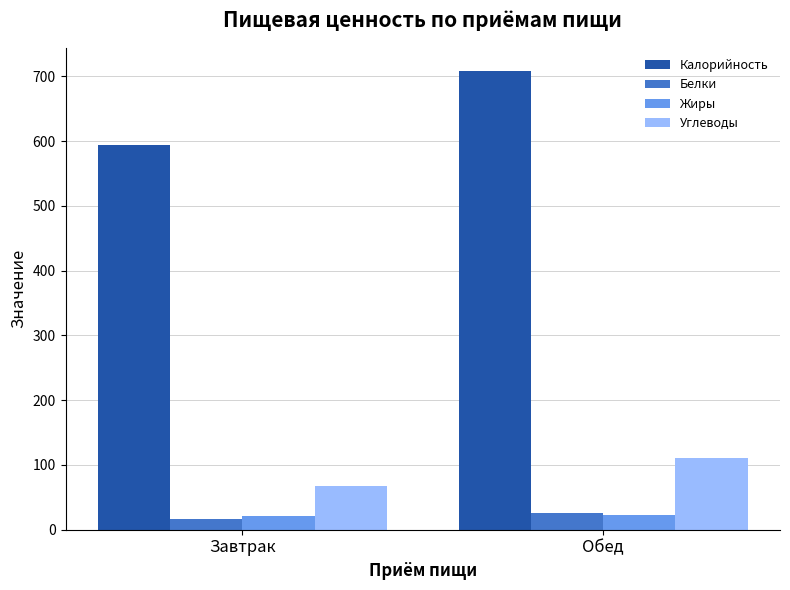

What is the average value of the Жиры series?

21.8